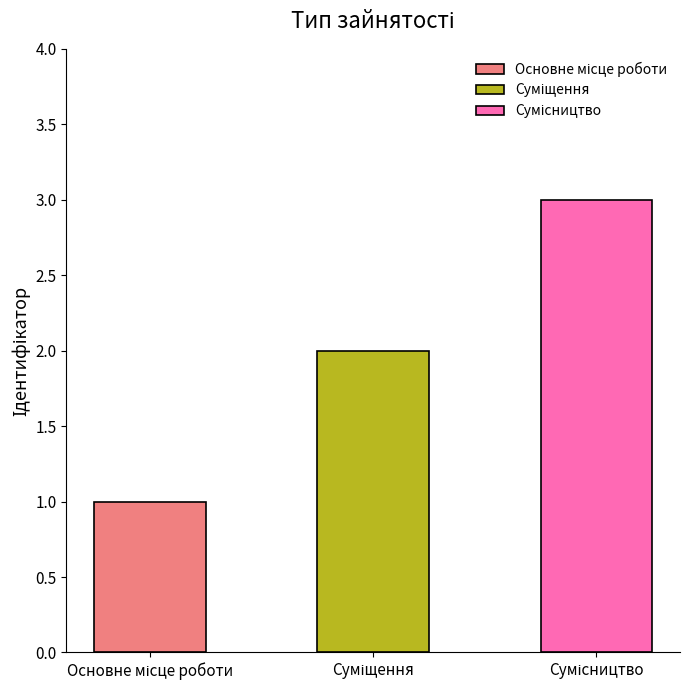

What is the label of the 3rd bar from the right?

Основне місце роботи